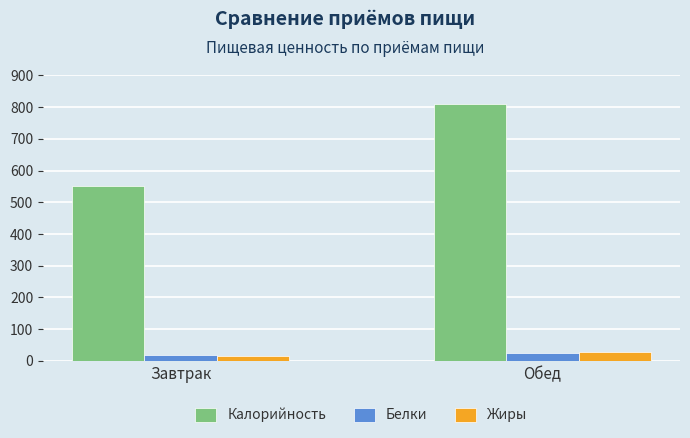

Is it true that Калорийность equals 1313.7 at Обед?

False